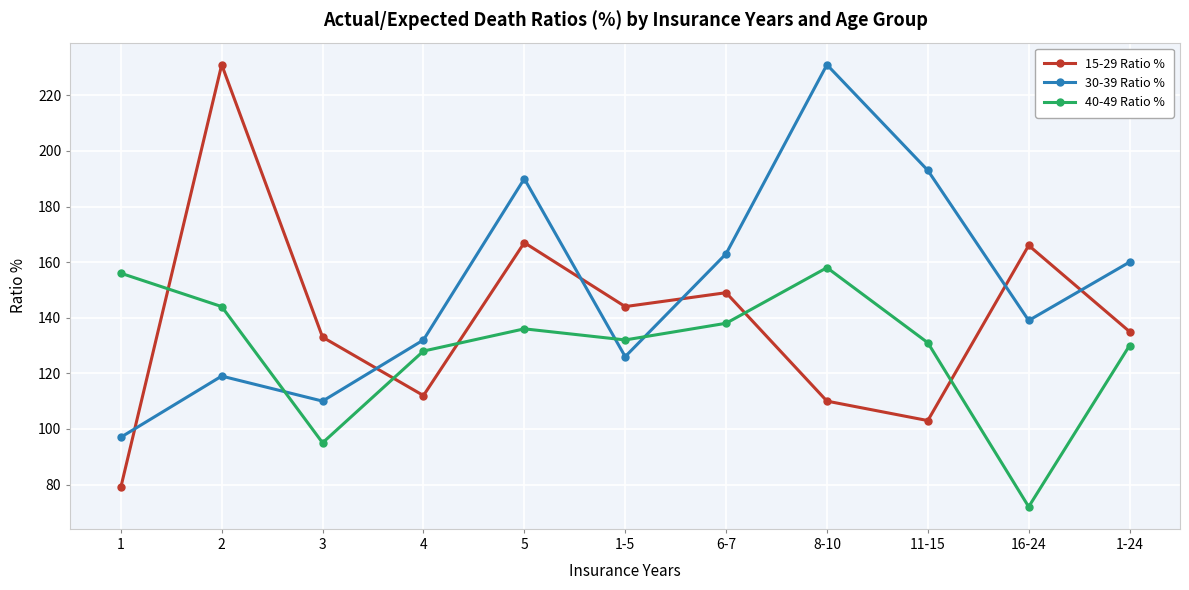

At which label is 15-29 Ratio % closest to 155?

6-7